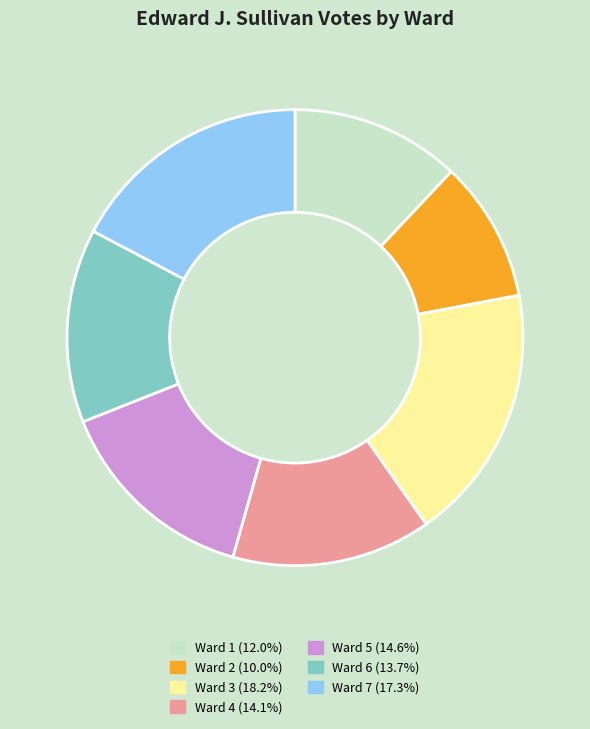

Is it true that Ward 1 is 19% of the pie?

False